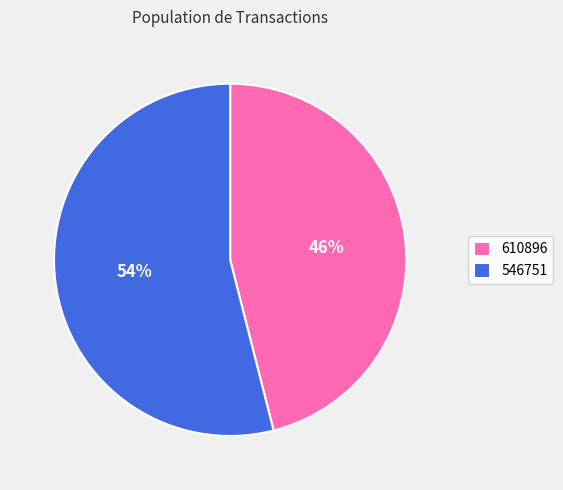

To the nearest percent, what is the average slice percentage?

50%